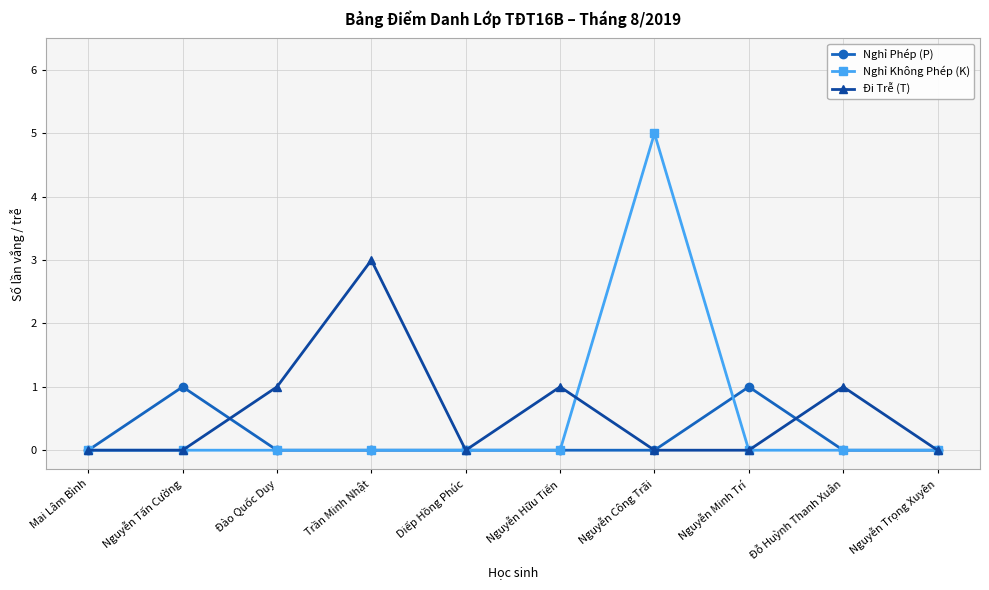

The Nghỉ Phép (P) series shows 0 at Đỗ Huỳnh Thanh Xuân. True or false?

True